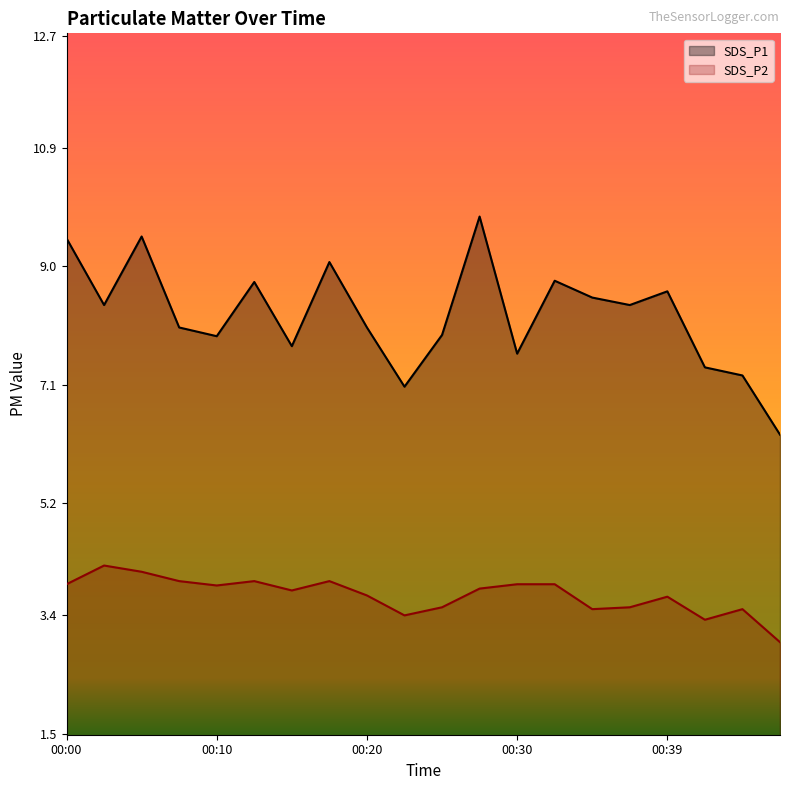

List the series in order of their overall mean, highest first.

SDS_P1, SDS_P2